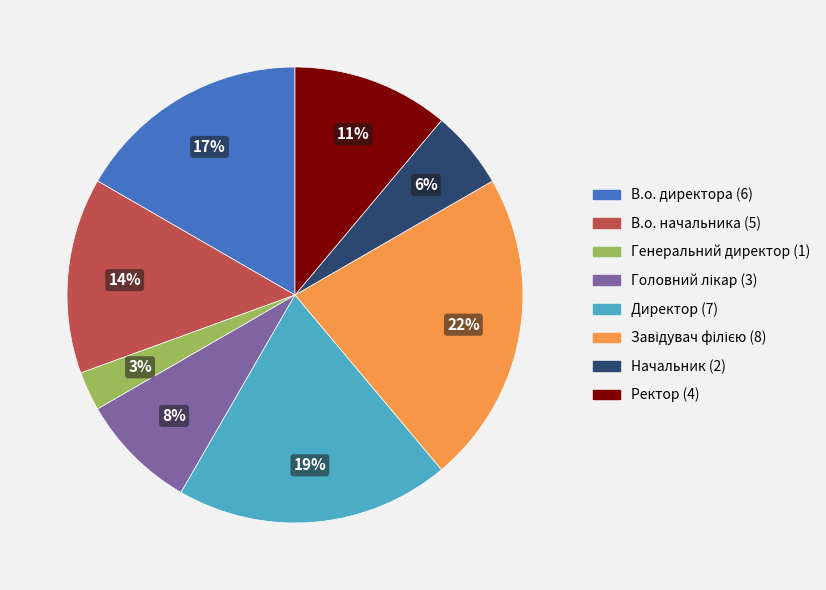

True or false: В.о. начальника accounts for 5% of the total.

False